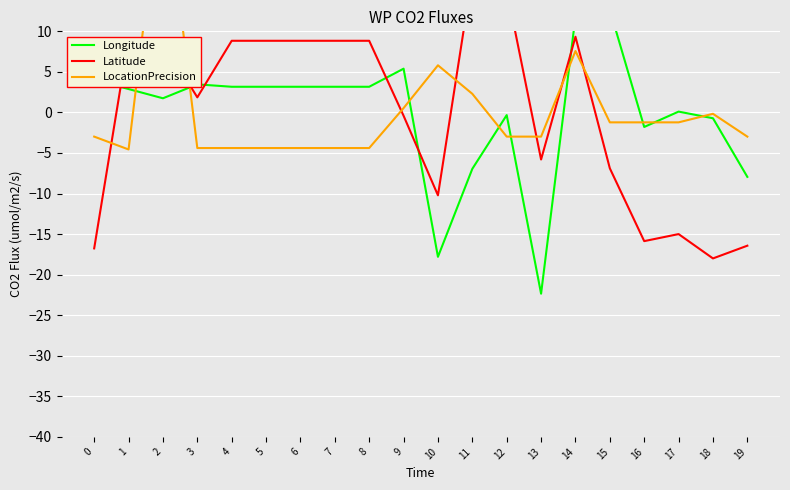

How many series are shown in this chart?

3